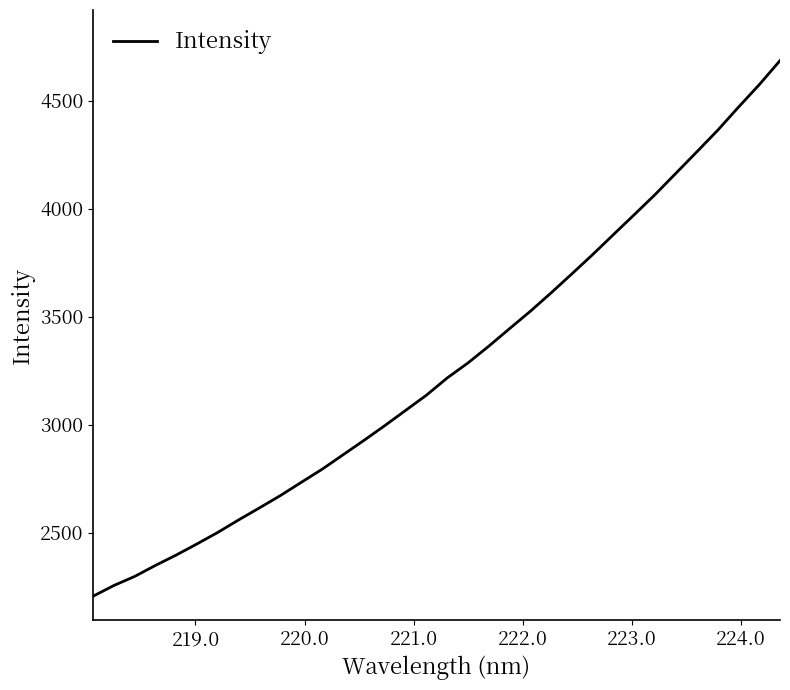

What is the minimum value shown in the chart?

2207.0